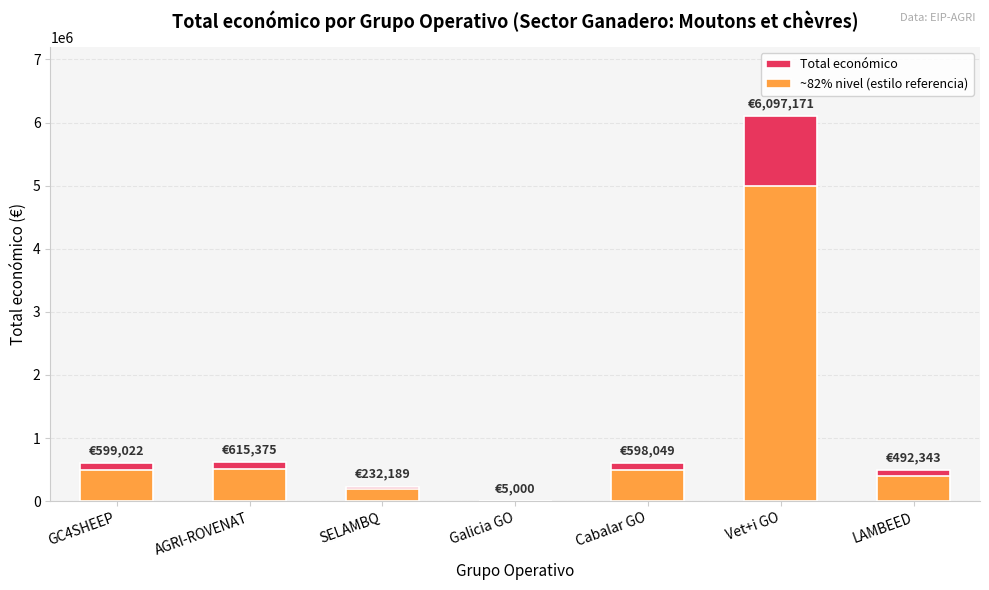

Which has a higher value, LAMBEED or Cabalar GO?

Cabalar GO